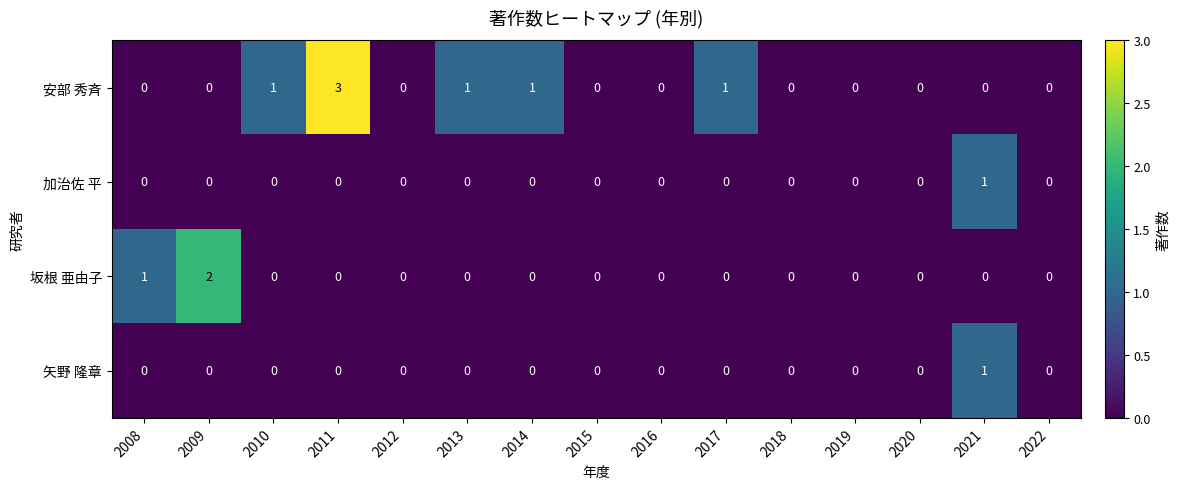

The 安部 秀斉 series shows 1 at 2014. True or false?

True